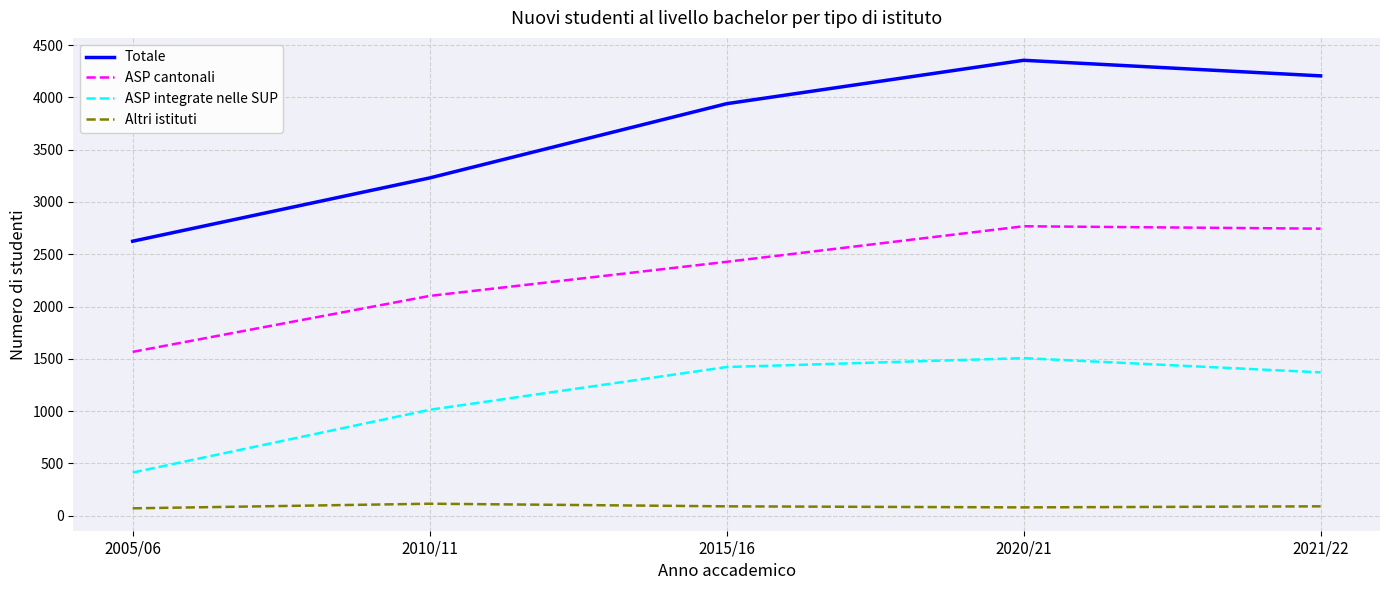

Rank the categories by Totale value from lowest to highest.

2005/06, 2010/11, 2015/16, 2021/22, 2020/21